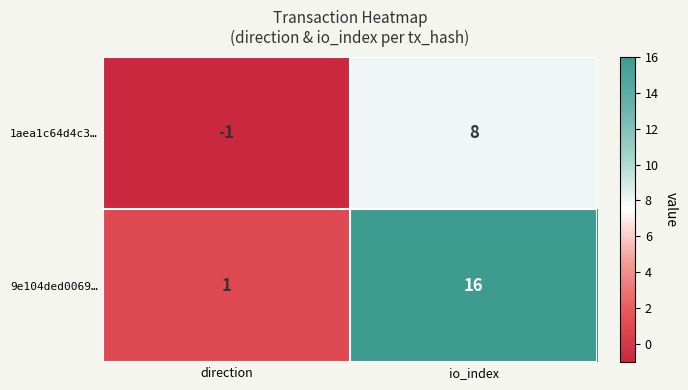

Reading right to left, transcribe all the data shown in this chart.

1aea1c64d4c3…: 8	-1
9e104ded0069…: 16	1